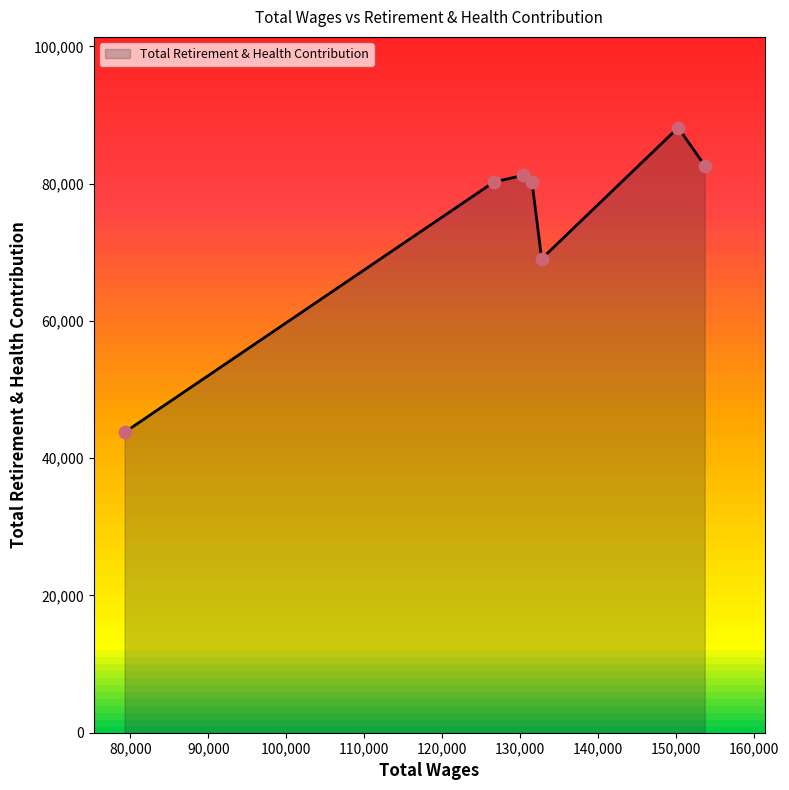

What is the average value?

75067